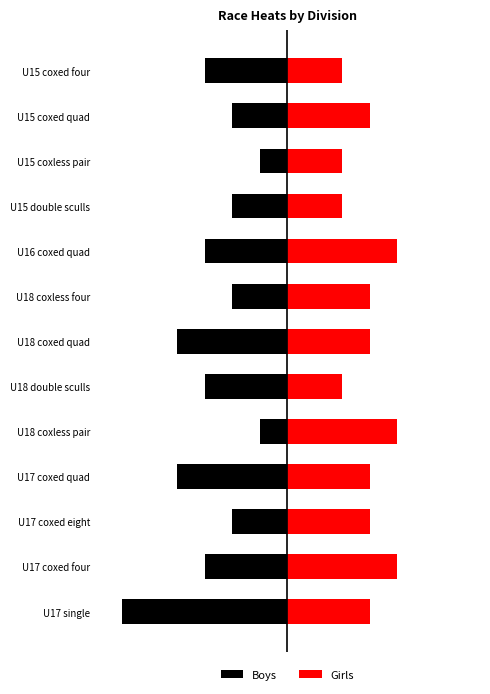

What is the greatest value displayed?

4